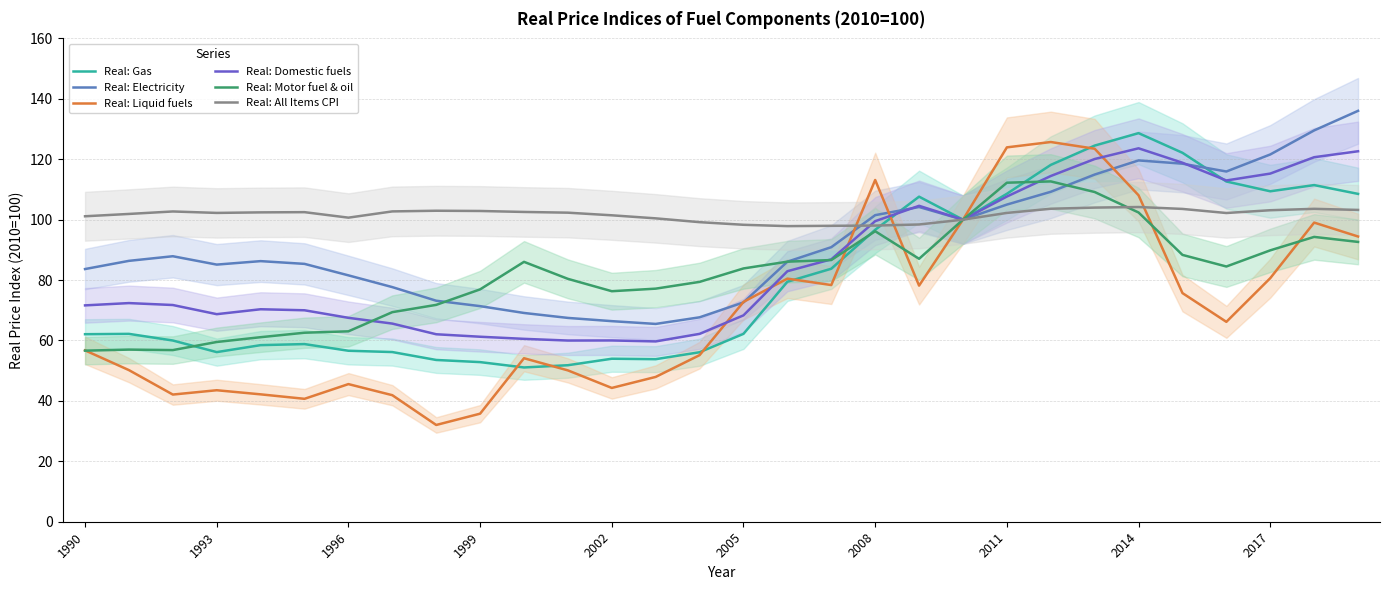

How many categories are shown in the chart?

30